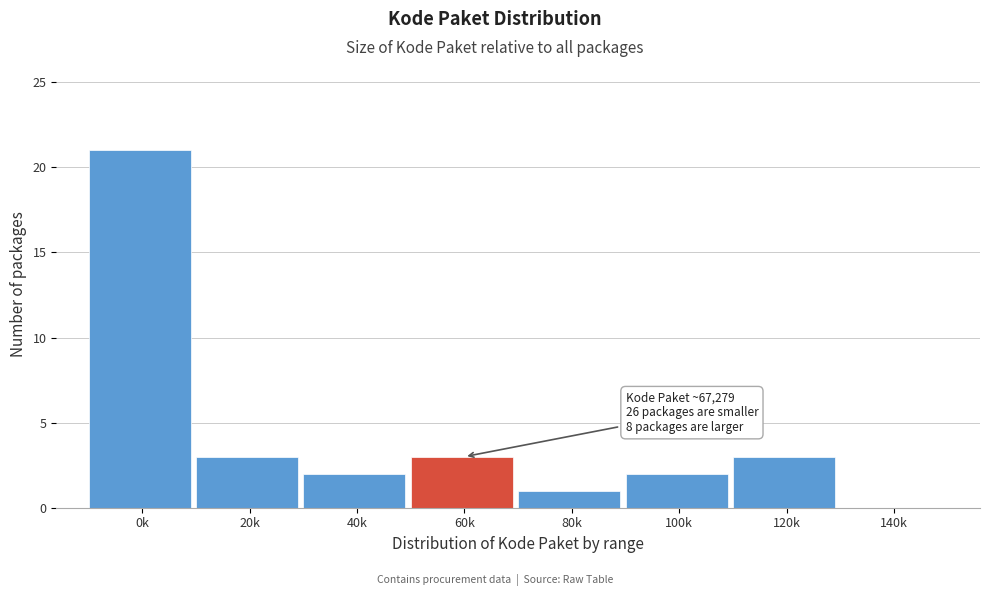

Reading left to right, extract all data points from this chart.

0k=21	20k=3	40k=2	60k=3	80k=1	100k=2	120k=3	140k=0